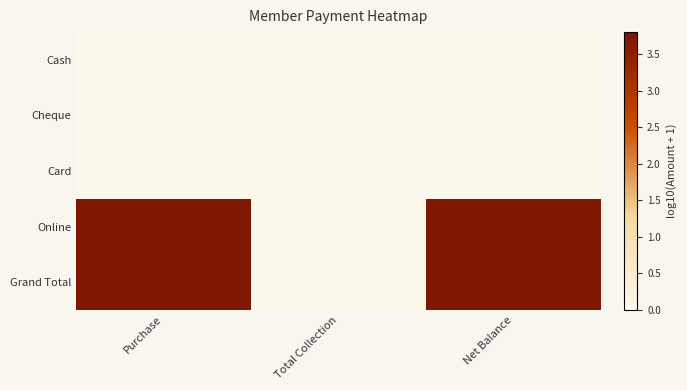

How many data points does each series have?

3